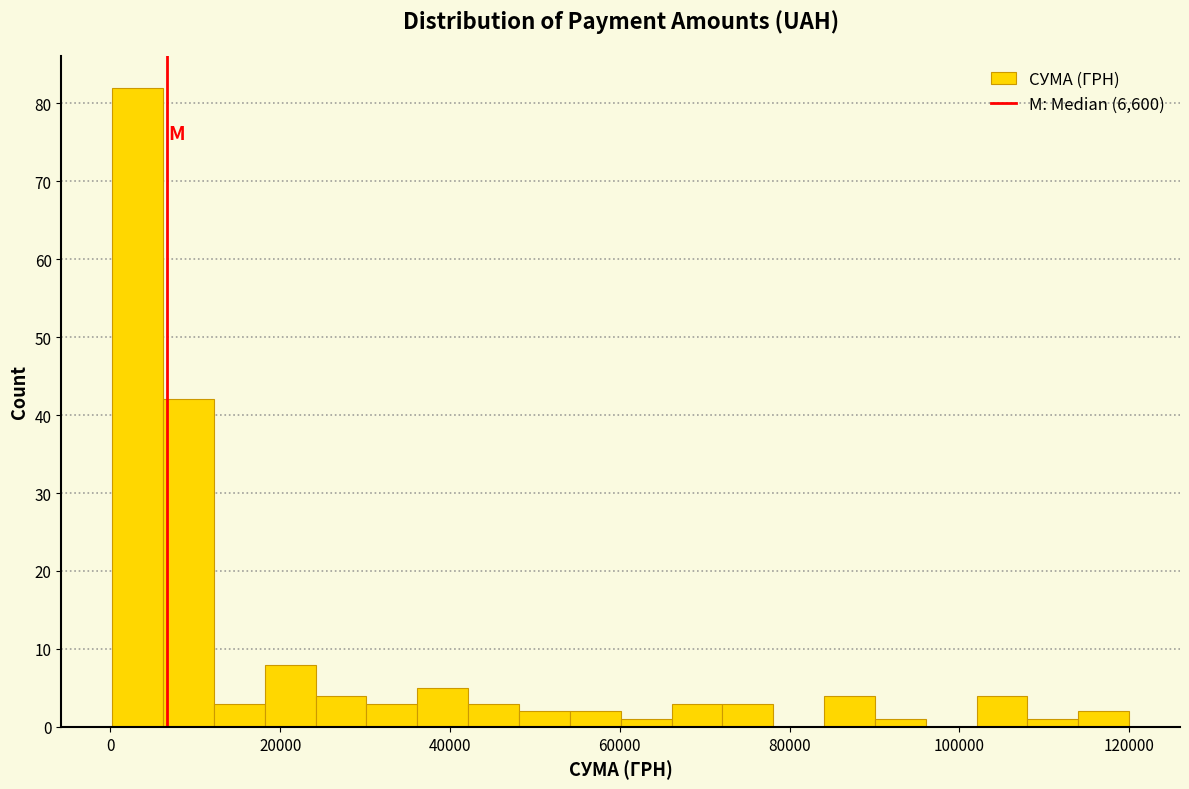

Read against the x-axis, roughly where is the centre of the tallest bar?

4000